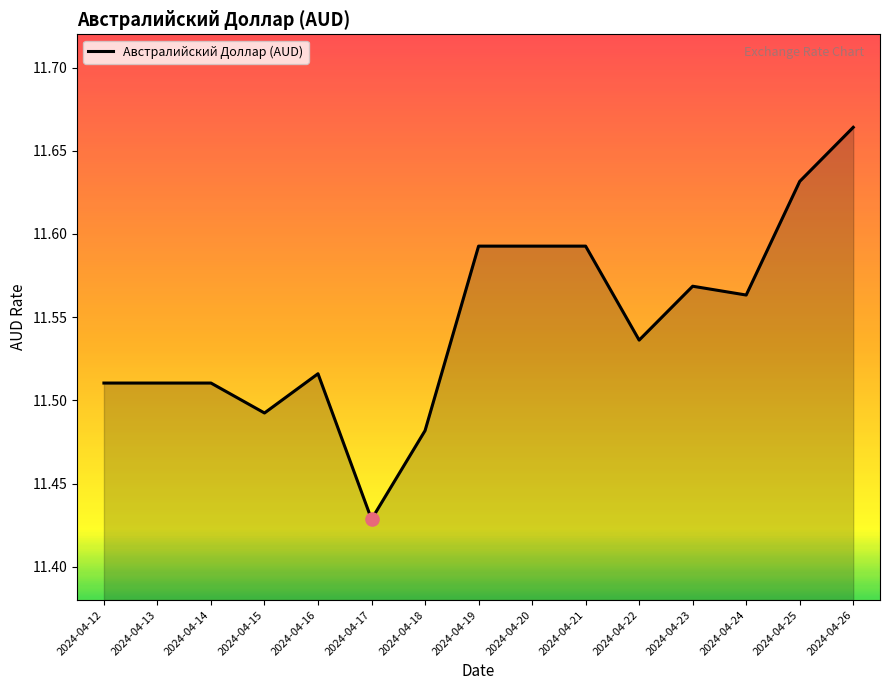

What is the ratio of the value at 2024-04-15 to the value at 2024-04-23?

1.0